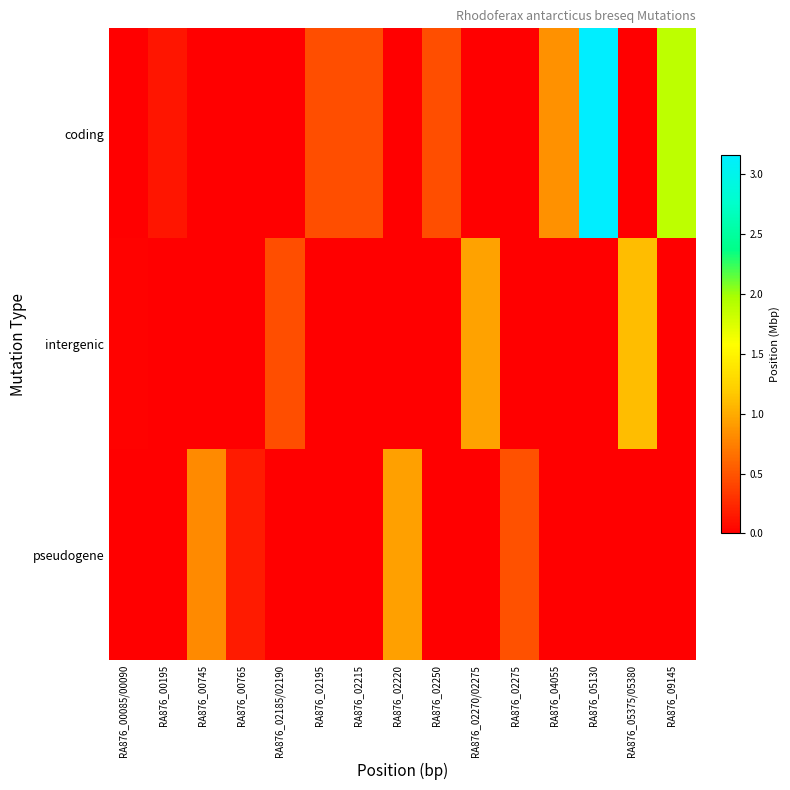

Which has a higher value, RA876_05375/05380 or RA876_02275?

RA876_05375/05380